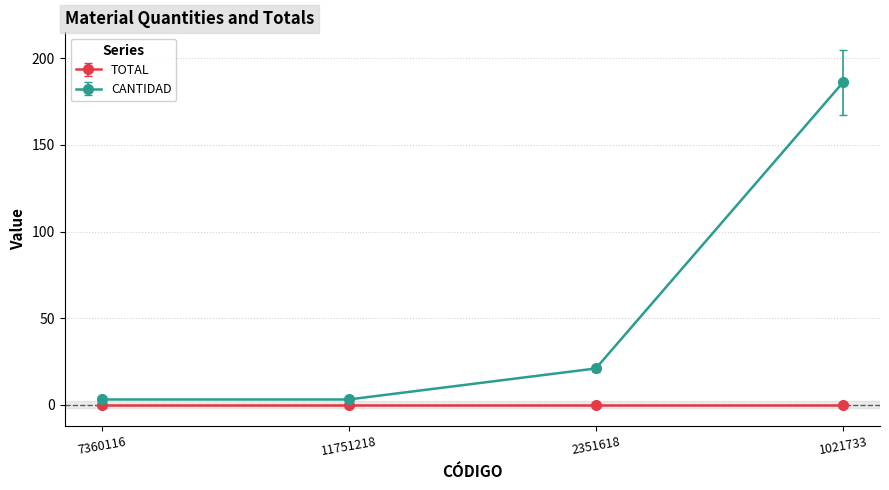

What is the minimum value shown in the chart?

0.0